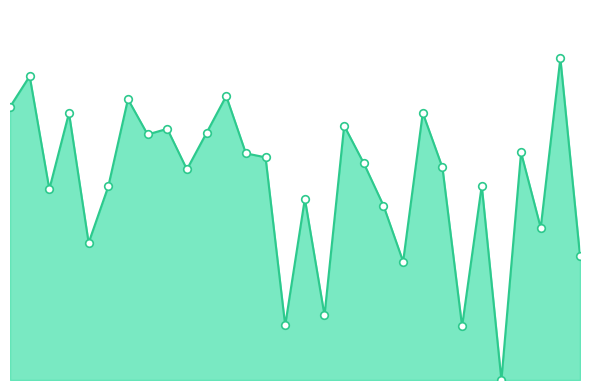

Is this an area chart (filled region under the line)?

Yes